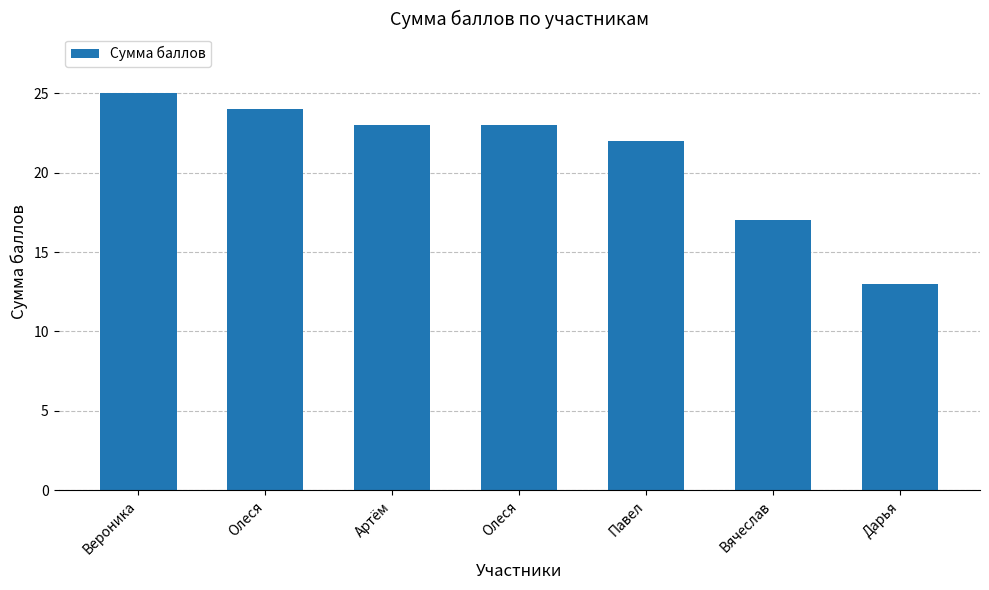

How many bars are there in total?

7